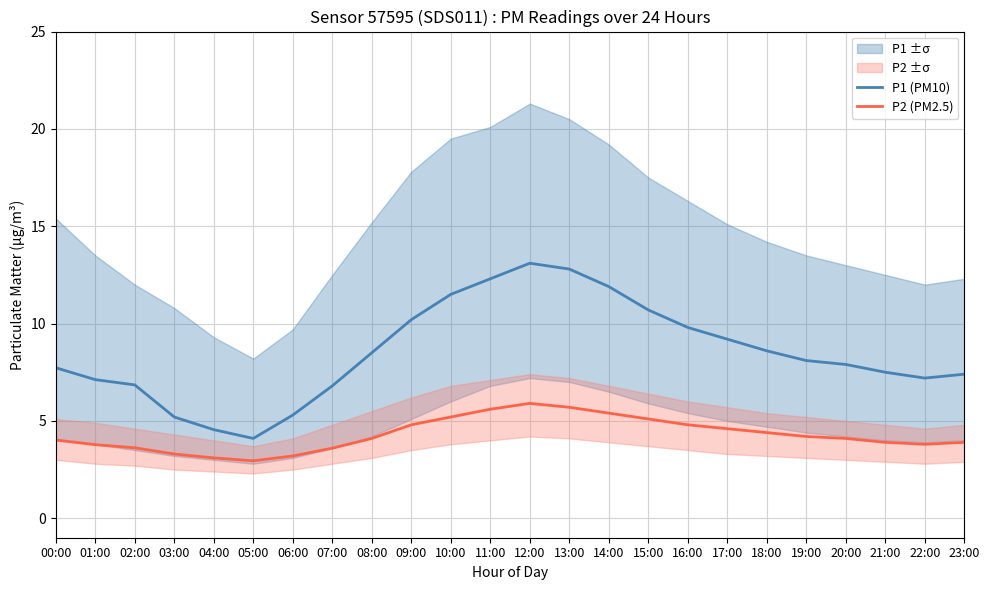

Where is P2 (PM2.5) nearest to the value 4?

00:00